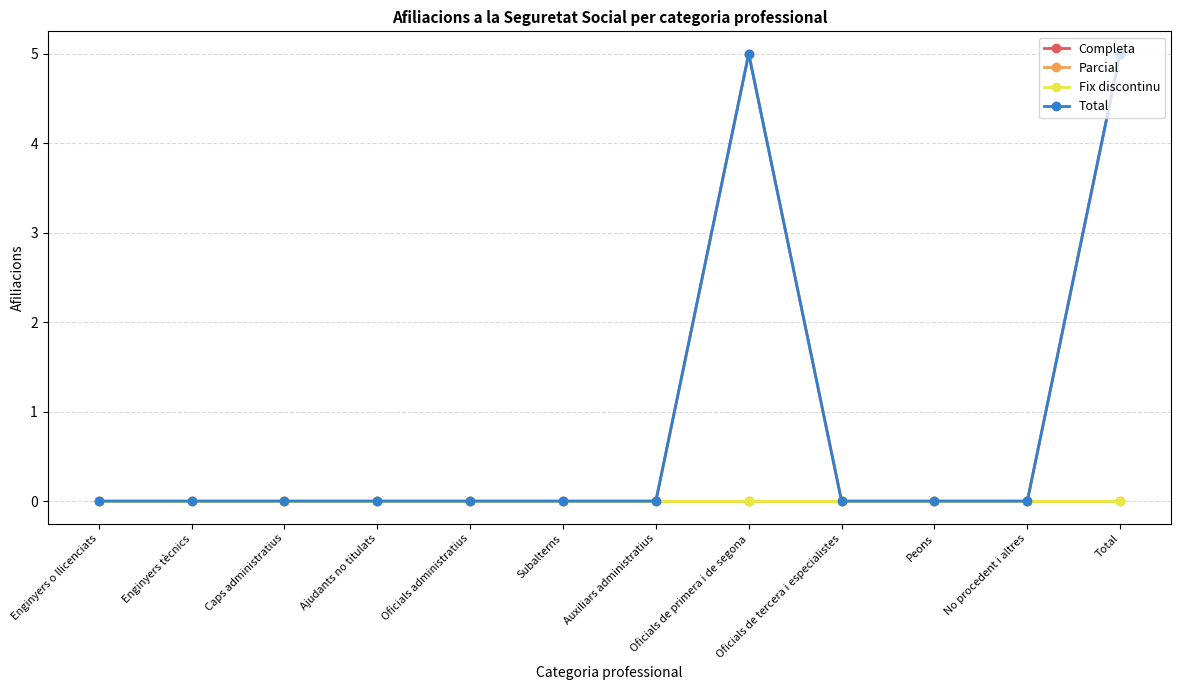

List the labels in order of Completa value, smallest first.

Enginyers o llicenciats, Enginyers tècnics, Caps administratius, Ajudants no titulats, Oficials administratius, Subalterns, Auxiliars administratius, Oficials de tercera i especialistes, Peons, No procedent i altres, Oficials de primera i de segona, Total